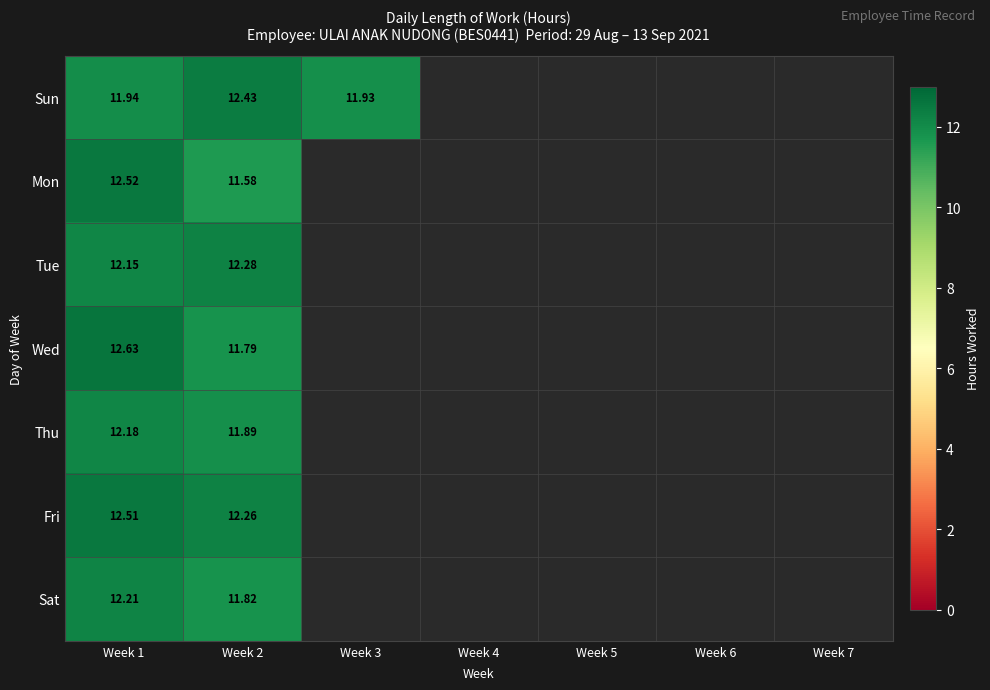

Rank the series at Week 1 from highest to lowest value.

Wed, Mon, Fri, Sat, Thu, Tue, Sun